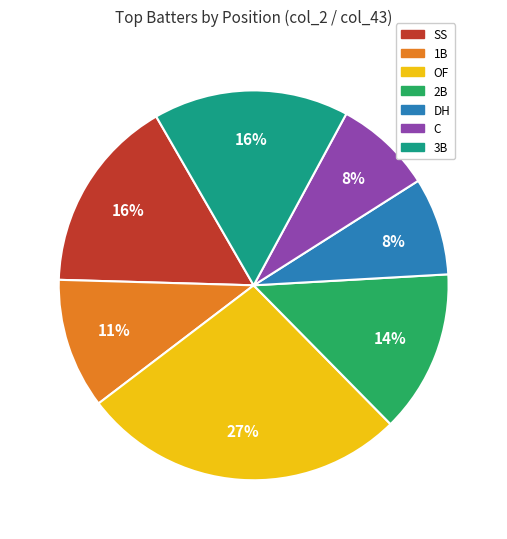

To the nearest percent, what is the average slice percentage?

14%